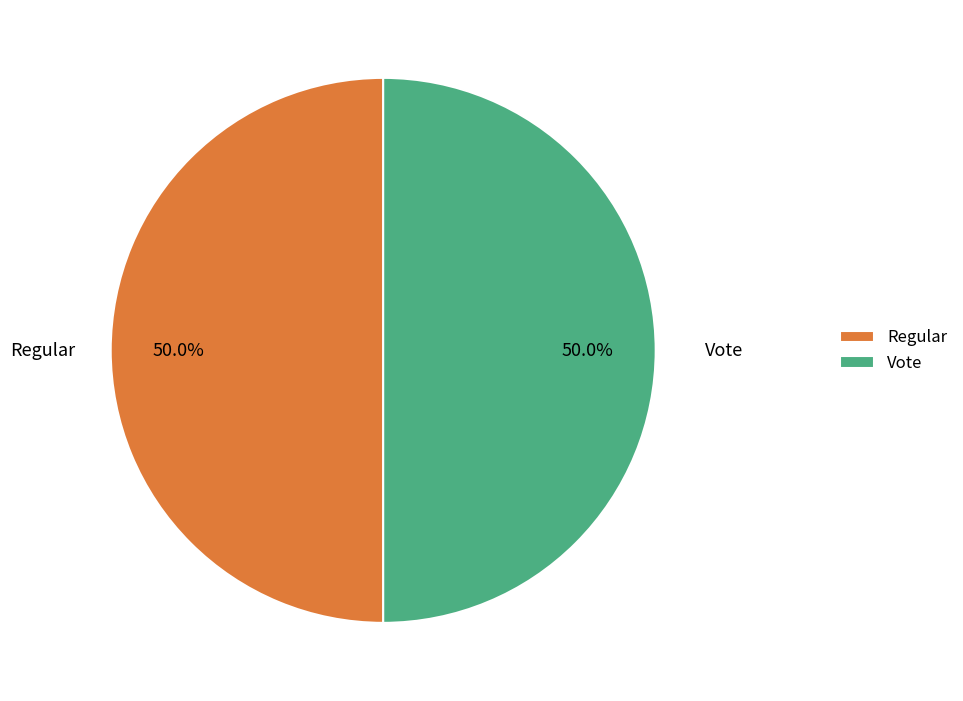

The Vote slice represents 50% of the pie. True or false?

True